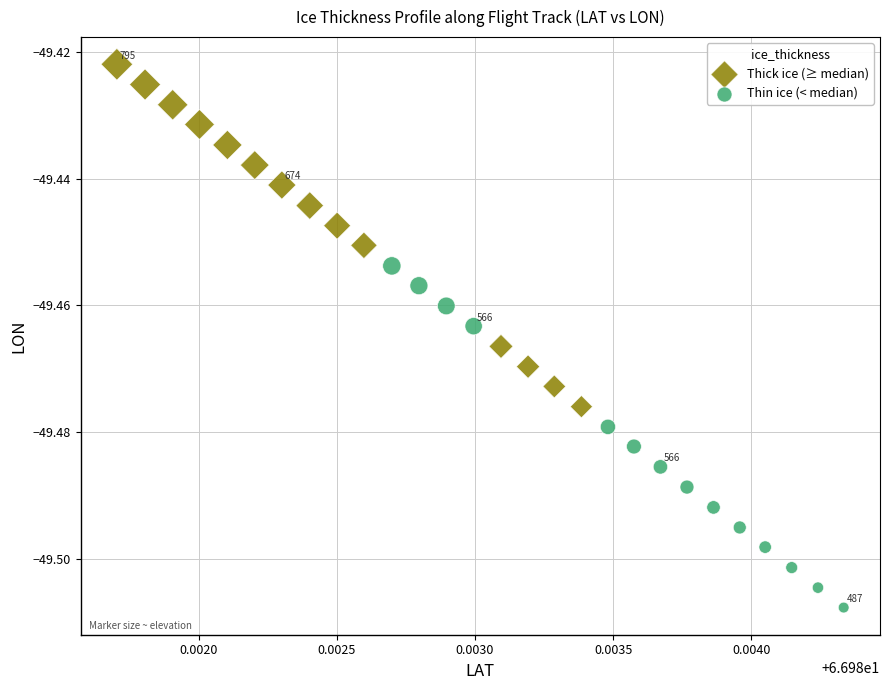

What are all the series names shown in the legend?

Thick ice (≥ median), Thin ice (< median)